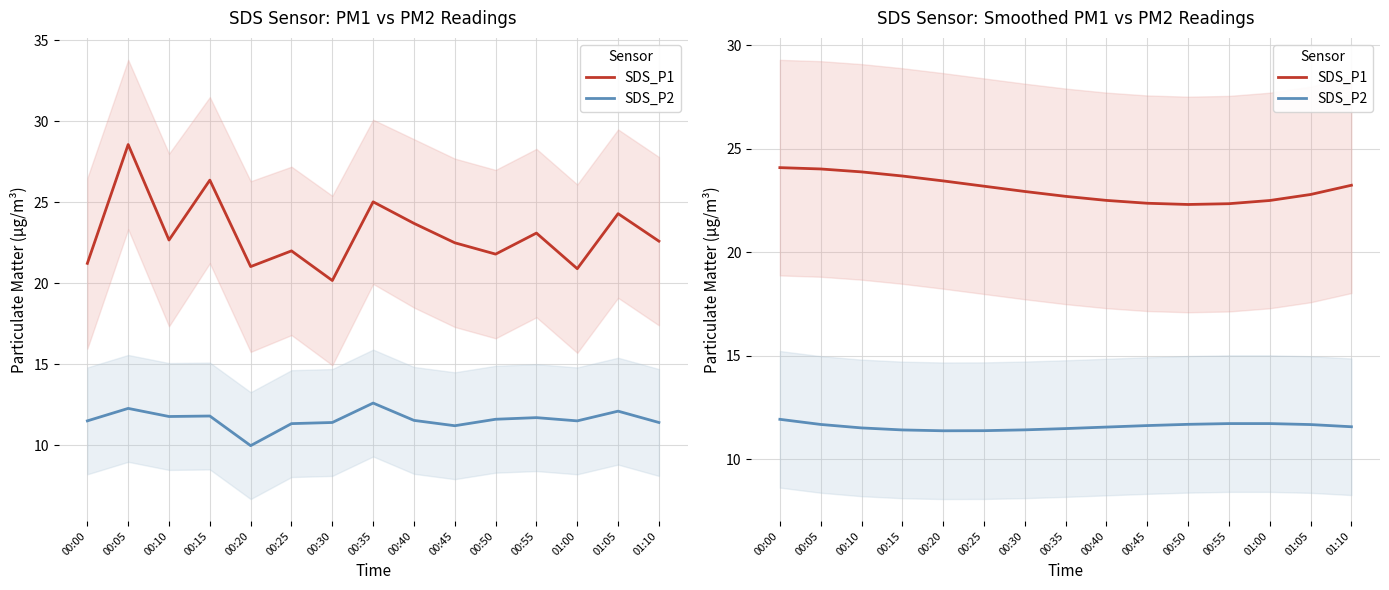

Which has a higher value, 01:10 or 00:15?

00:15